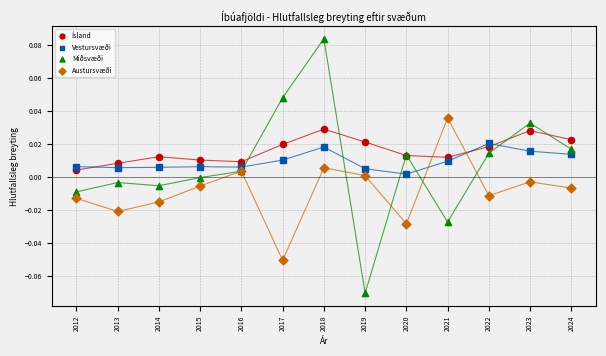

Which series contains the lowest Y value?

Miðsvæði